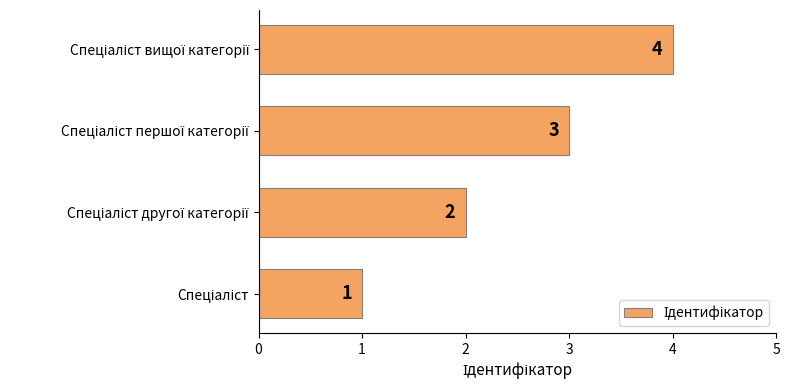

What is the greatest value displayed?

4